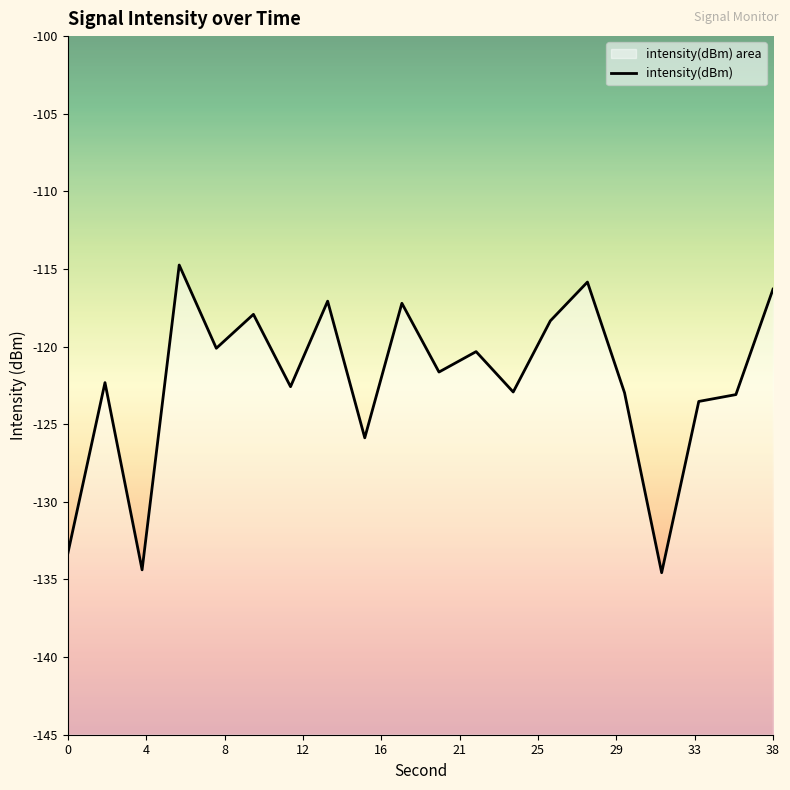

How many data points are less than -121?

11